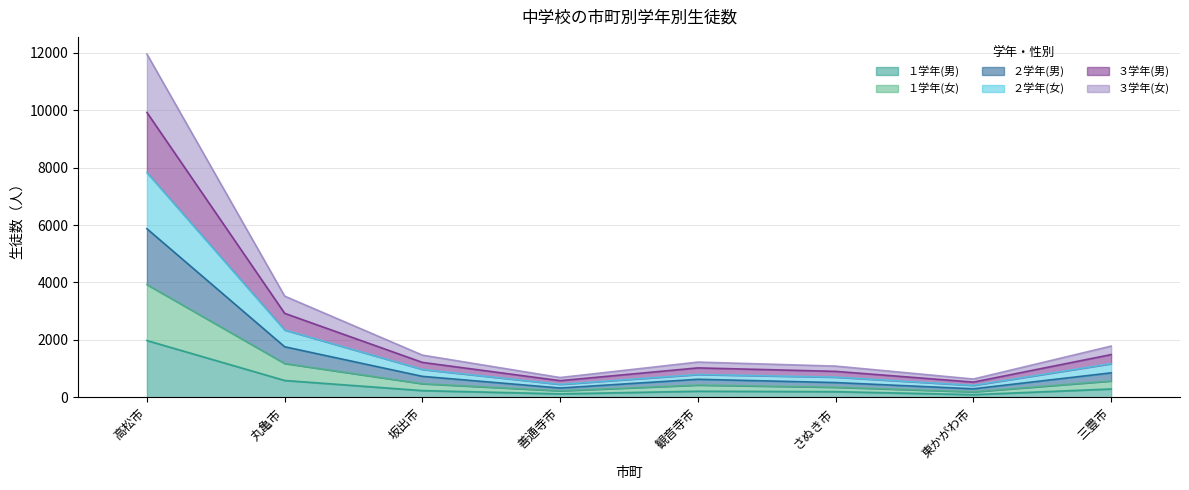

At which category is the sum across all series the highest?

高松市